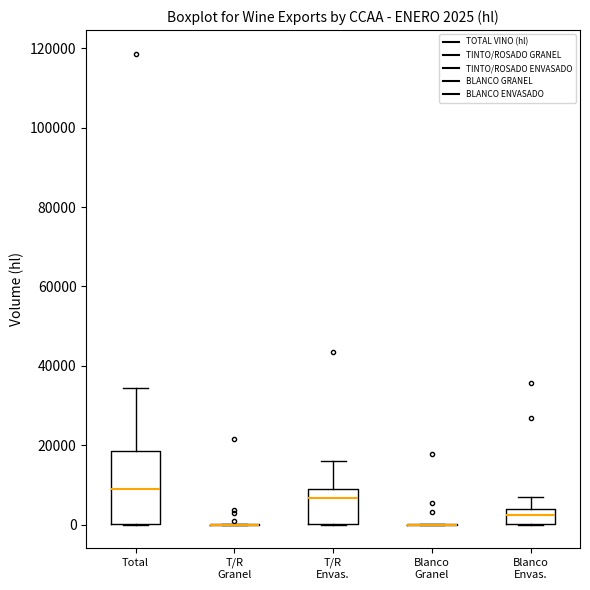

Which box is the tallest, from its lower edge to its upper edge?

Total